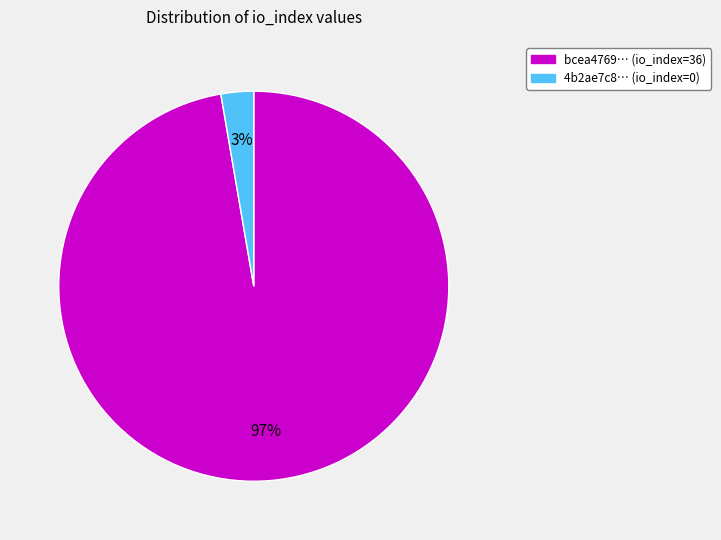

To the nearest percent, what is the average slice percentage?

50%